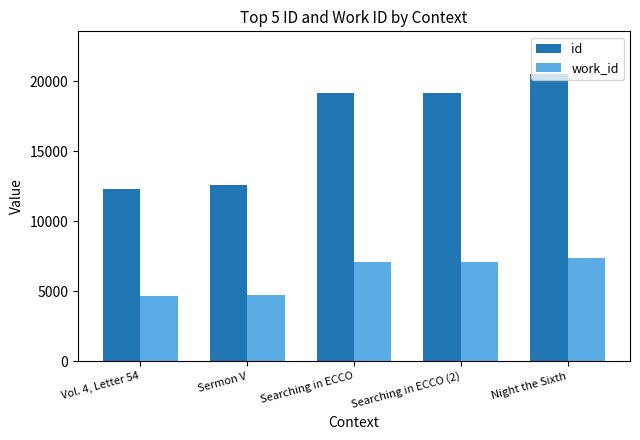

How many bars are there in each group?

2